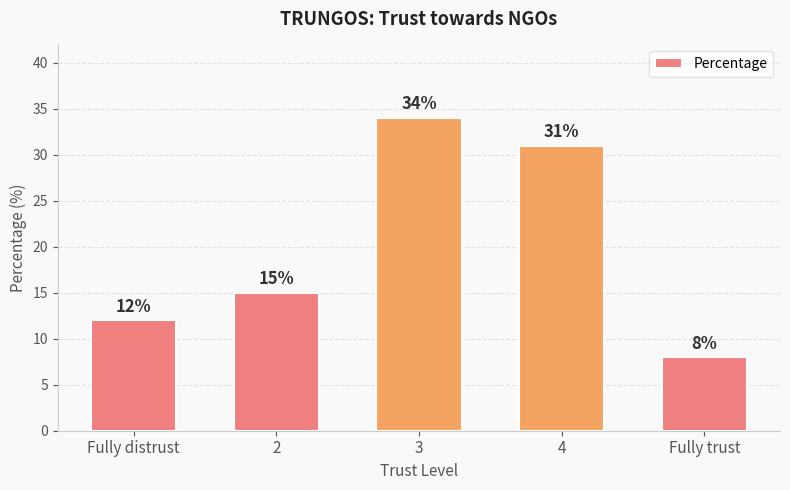

Reading left to right, transcribe all the data shown in this chart.

Fully distrust=12	2=15	3=34	4=31	Fully trust=8